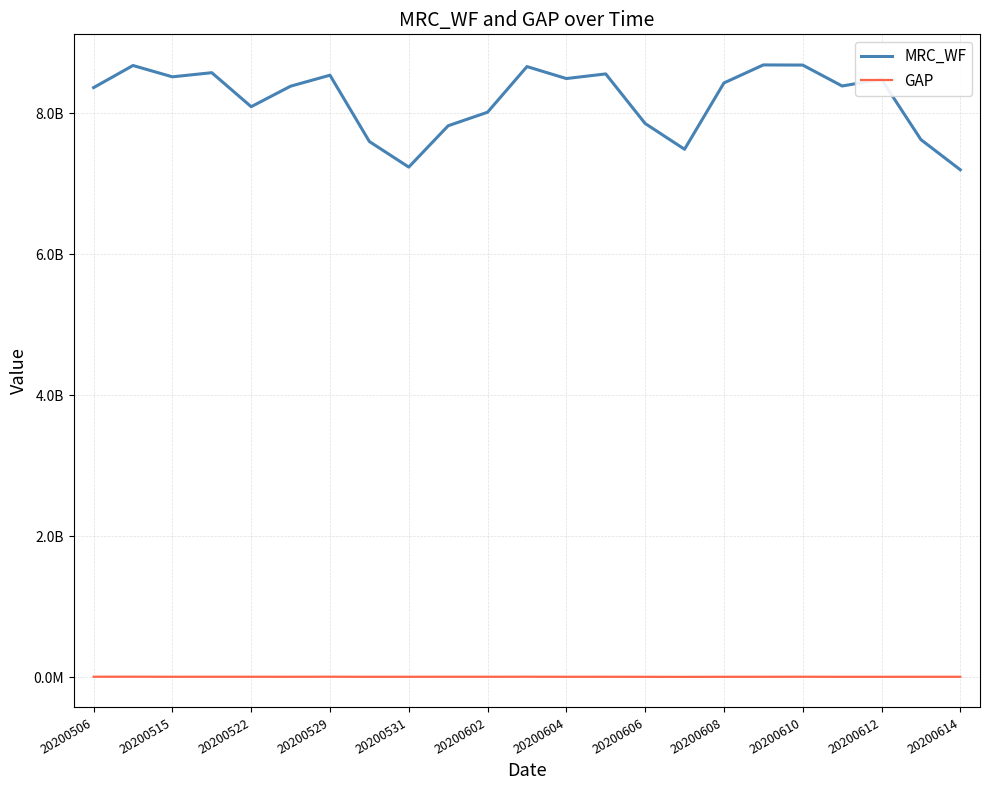

What are all the series names shown in the legend?

MRC_WF, GAP